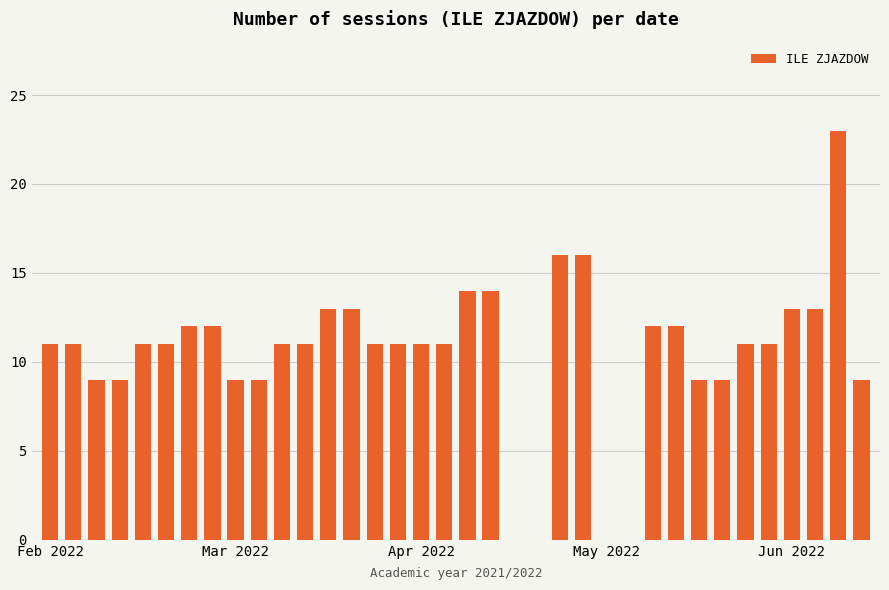

Count the number of data series in this chart.

1